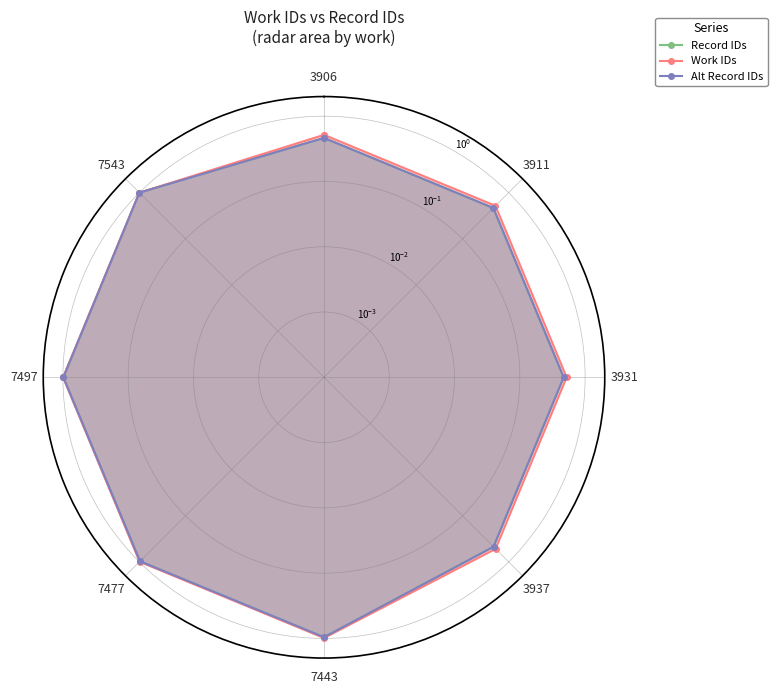

What is the total value across all series at 3911?

1.4